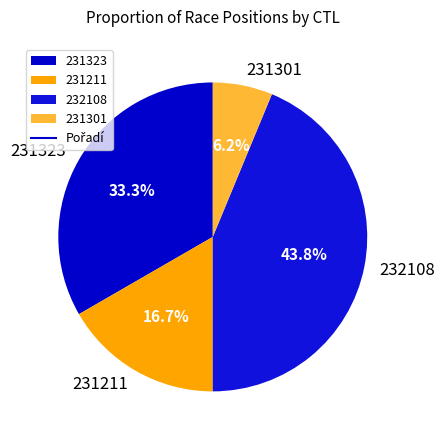

Is there any slice that represents more than half of the pie?

No